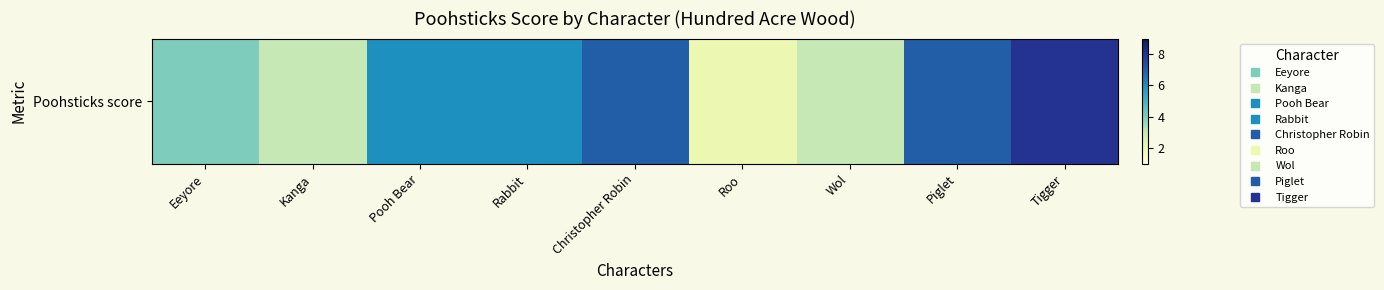

Reading right to left, transcribe all the data shown in this chart.

Tigger=8	Piglet=7	Wol=3	Roo=2	Christopher Robin=7	Rabbit=6	Pooh Bear=6	Kanga=3	Eeyore=4